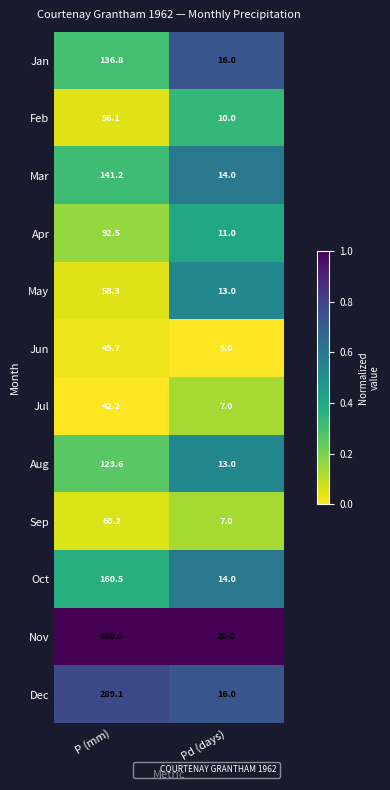

Where does the Dec series first go above 289?

P (mm)